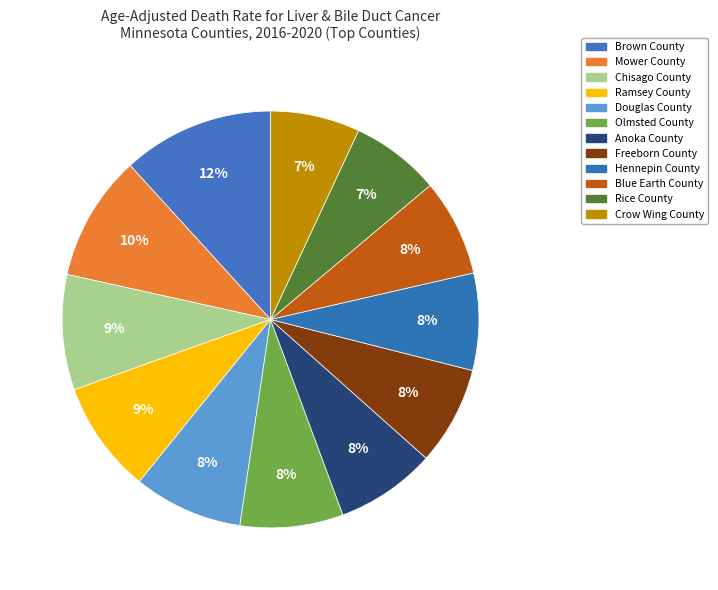

What is the change in value from Ramsey County to Crow Wing County?

-1.5